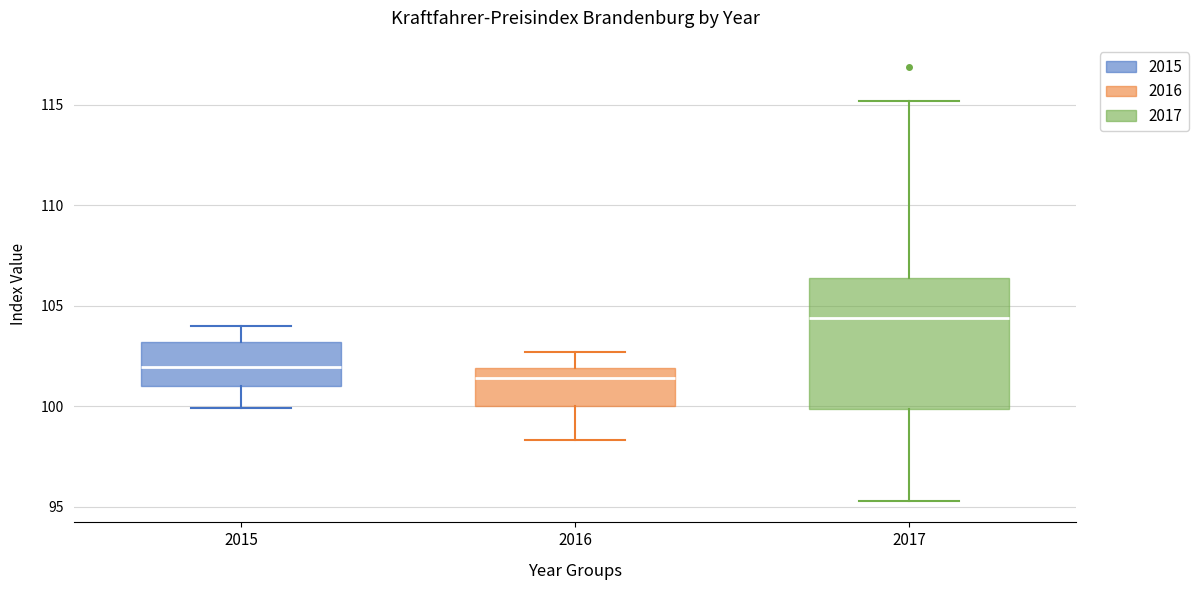

Which box's median line is the lowest?

2016